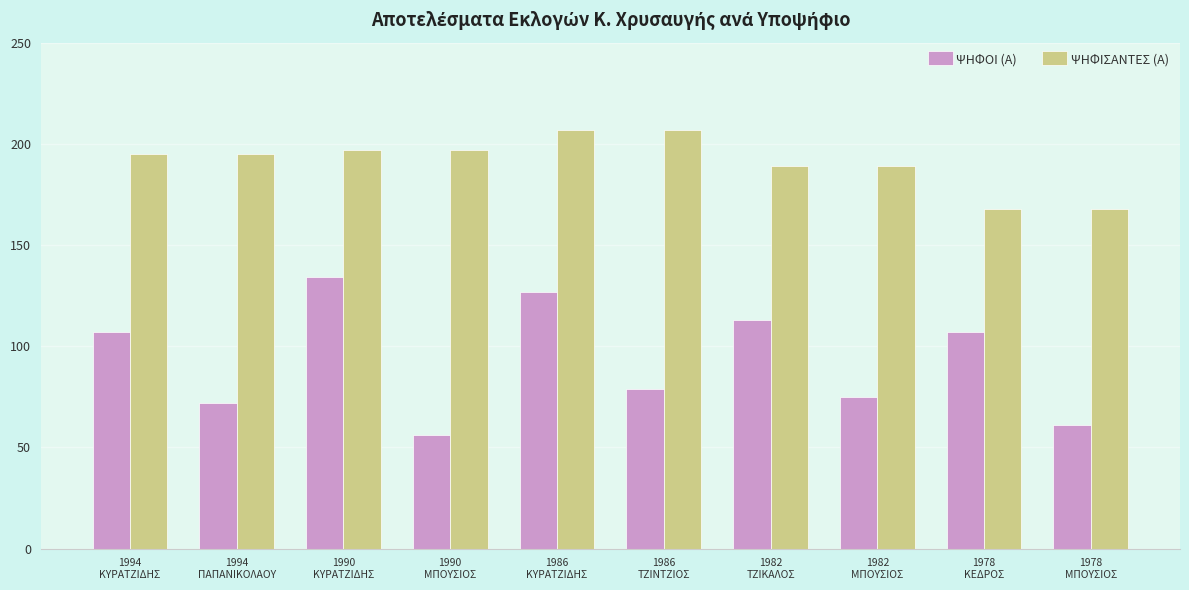

What is the spread (max minus min) of values at 1994
ΠΑΠΑΝΙΚΟΛΑΟΥ?

123